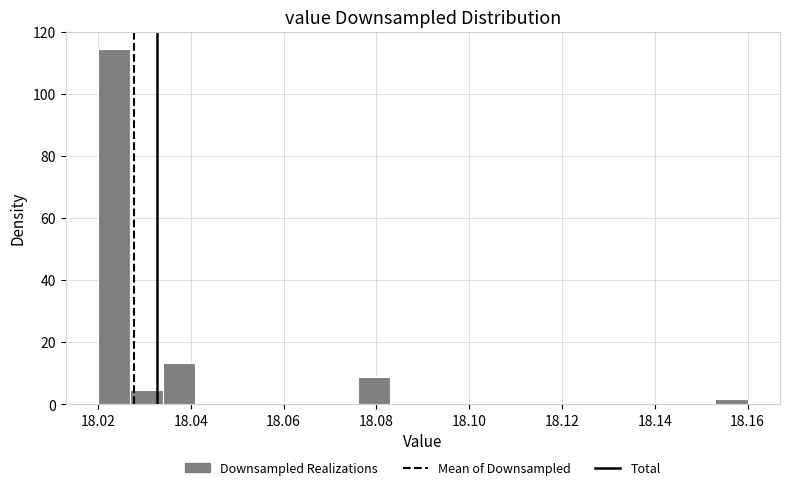

Read against the x-axis, roughly where is the centre of the tallest bar?

18.024